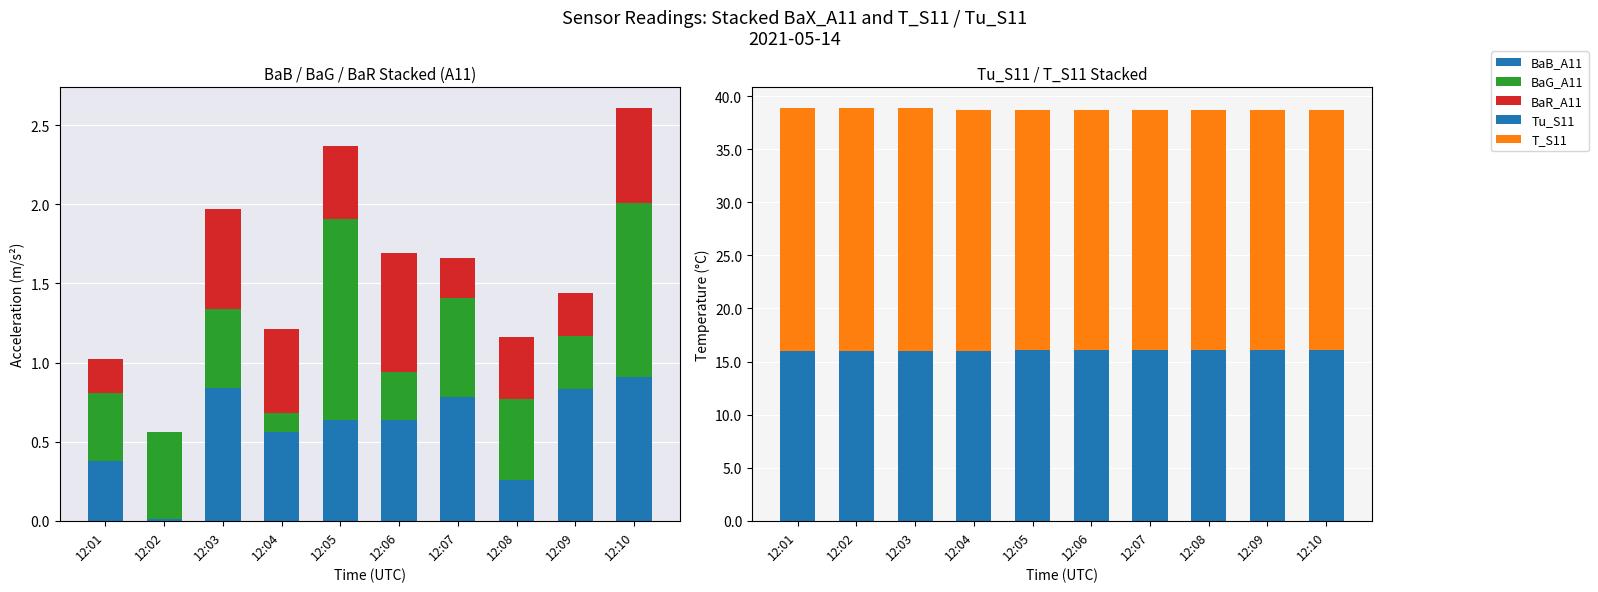

How many groups of bars are there?

10